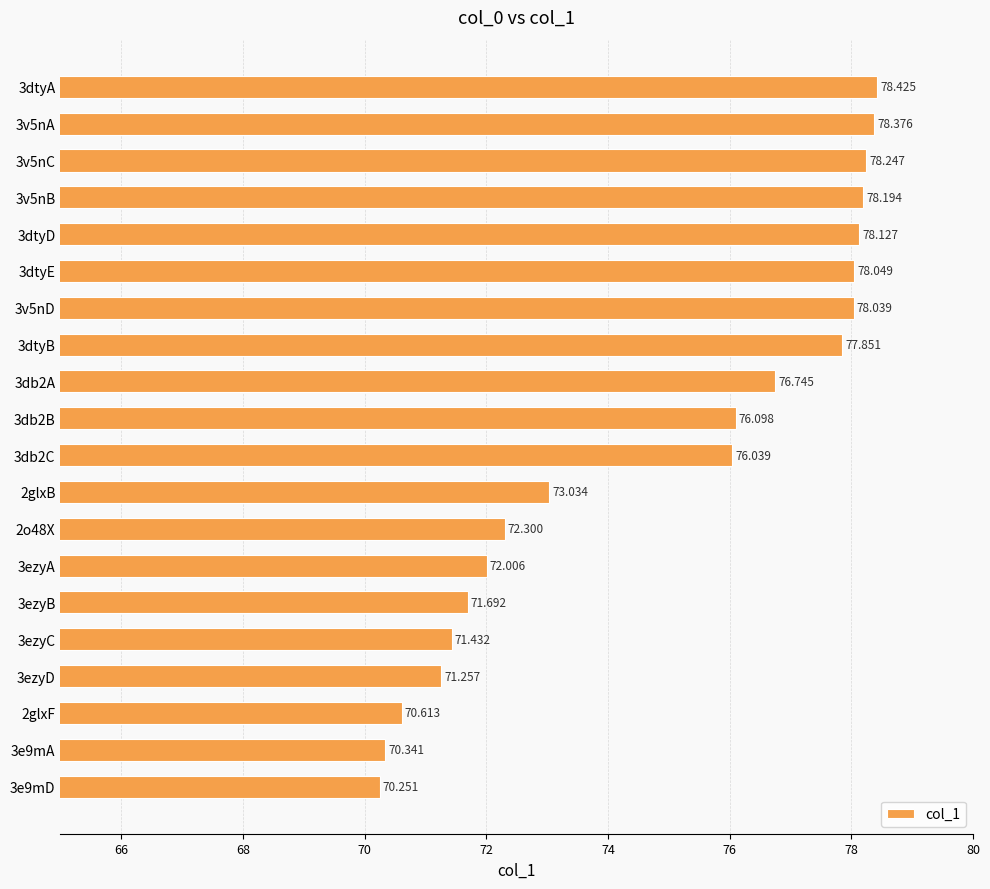

Are the bars horizontal?

Yes